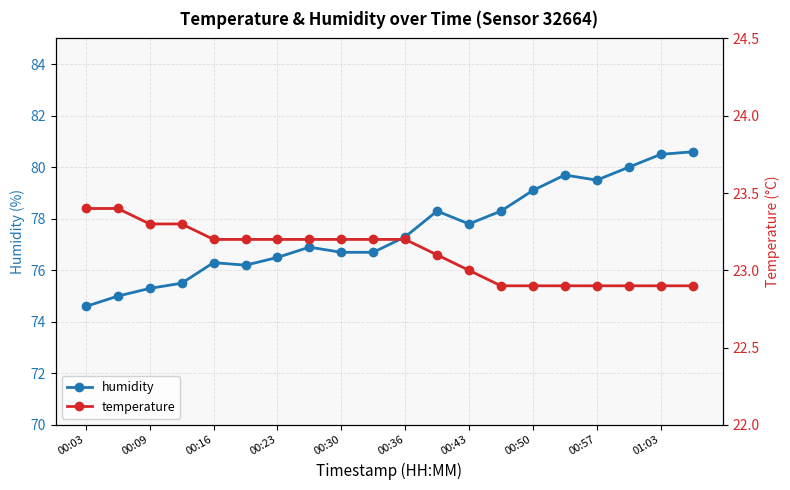

How many data points does each series have?

20